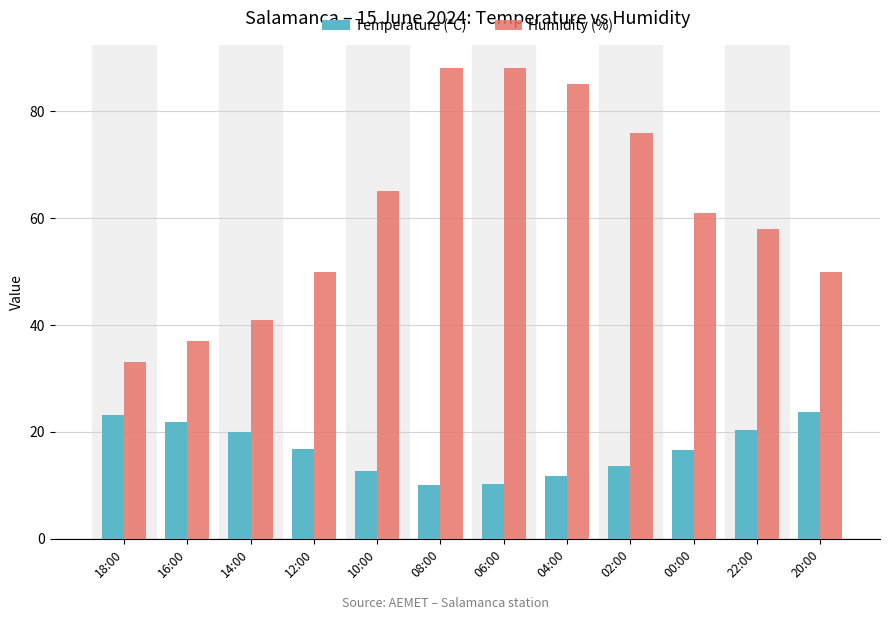

True or false: Temperature (°C) has a value of 11.7 at 04:00.

True